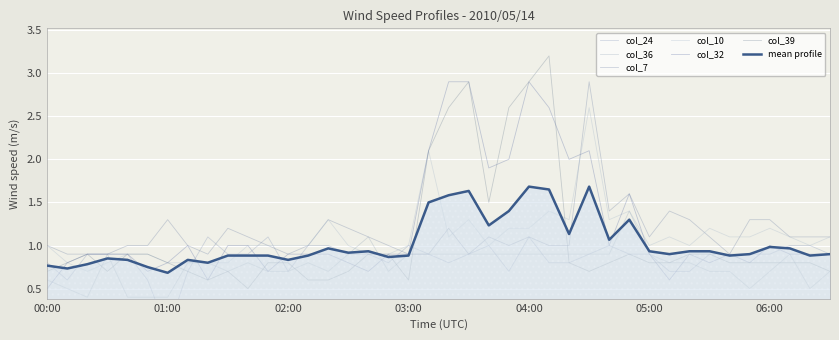

How many interior local peaks does the col_7 series have?

9